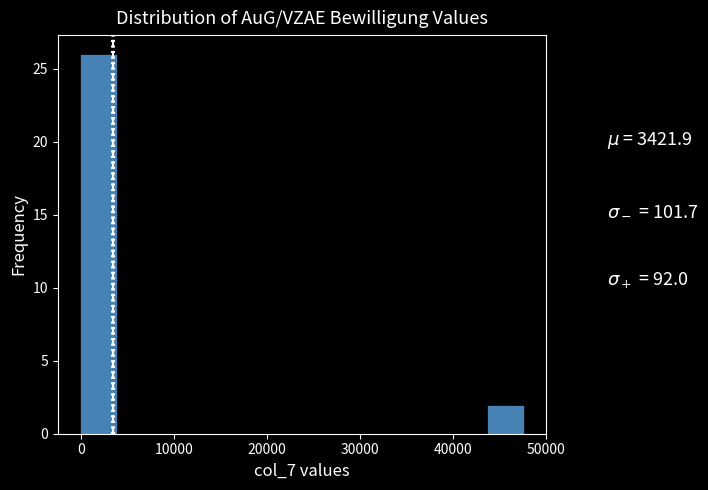

Read against the x-axis, roughly where is the centre of the tallest bar?

2000